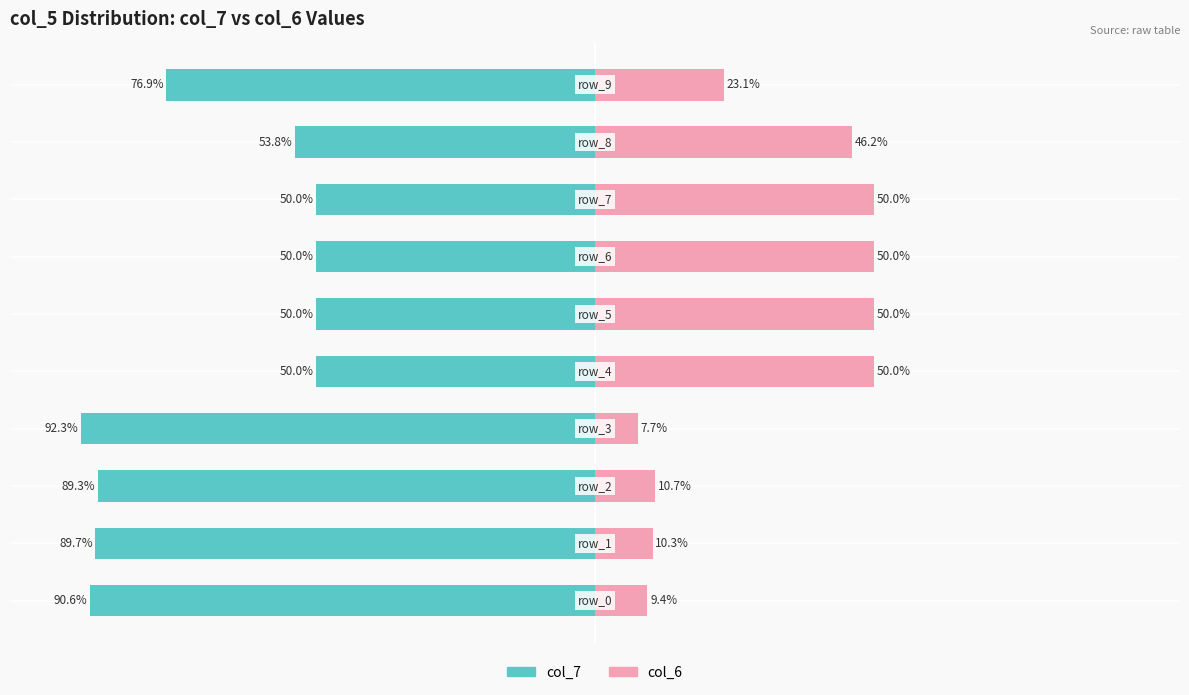

How many groups of bars are there?

10